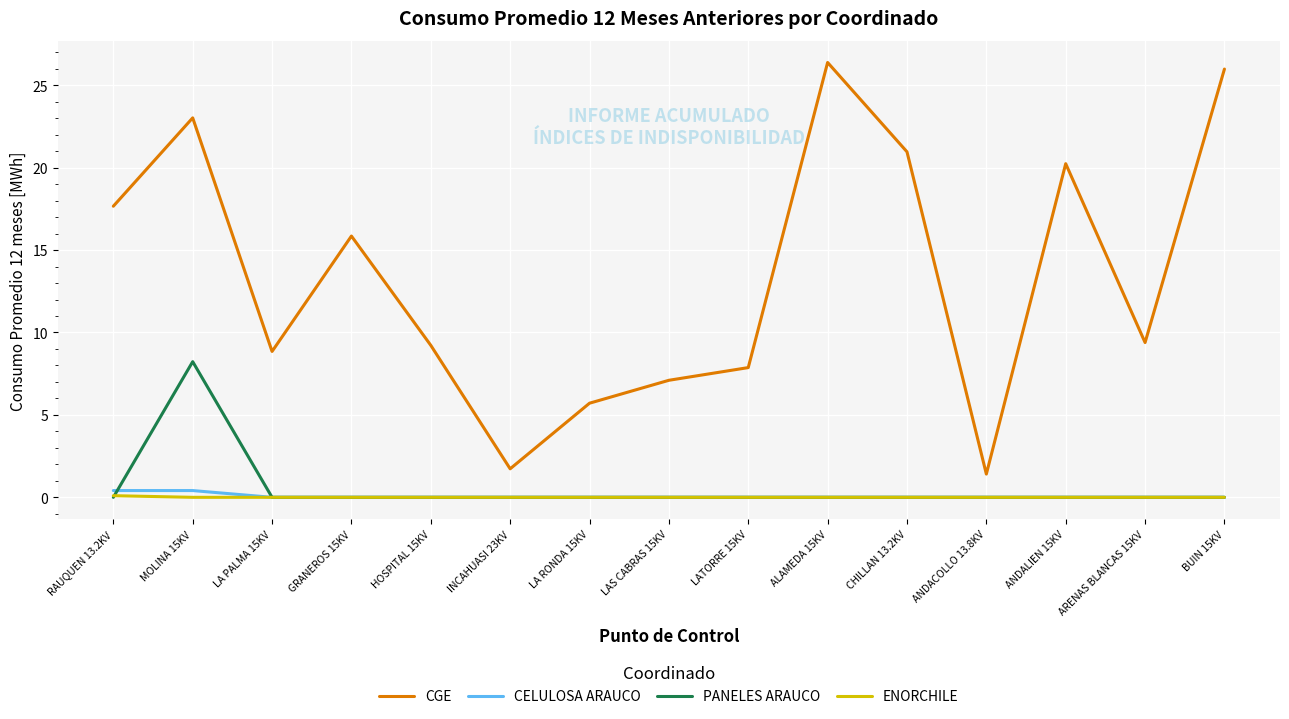

What position from the left is LA PALMA 15KV?

3